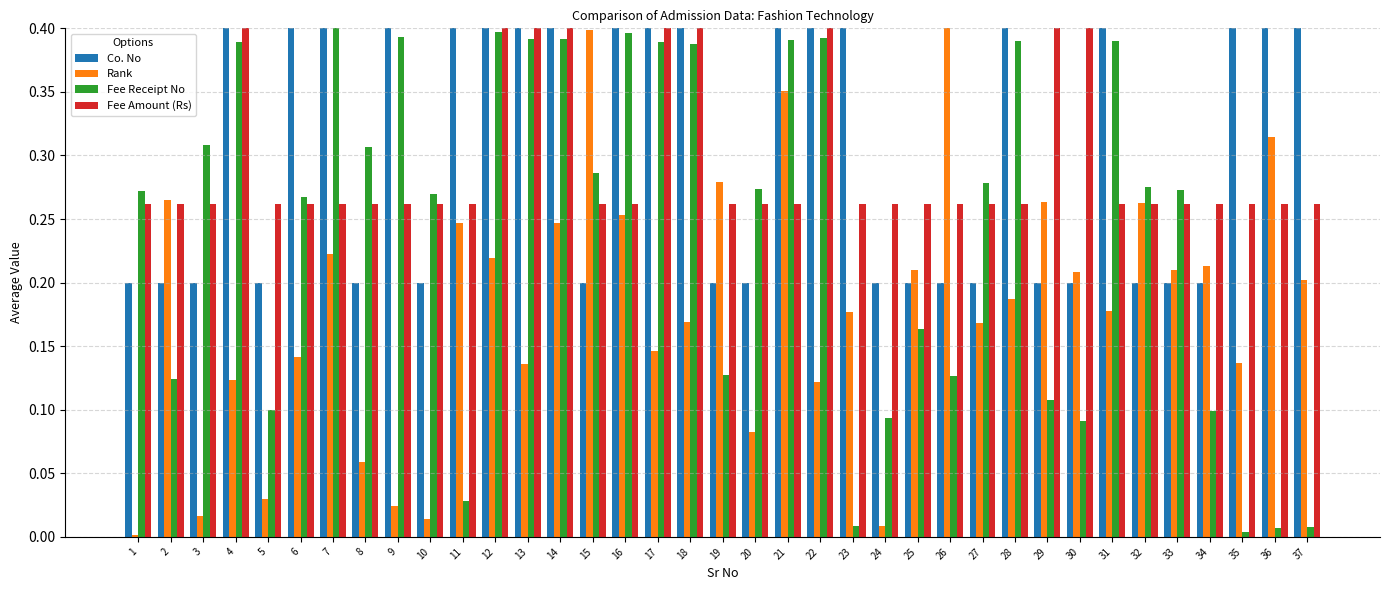

What is the sum of all Rank values?

6.7